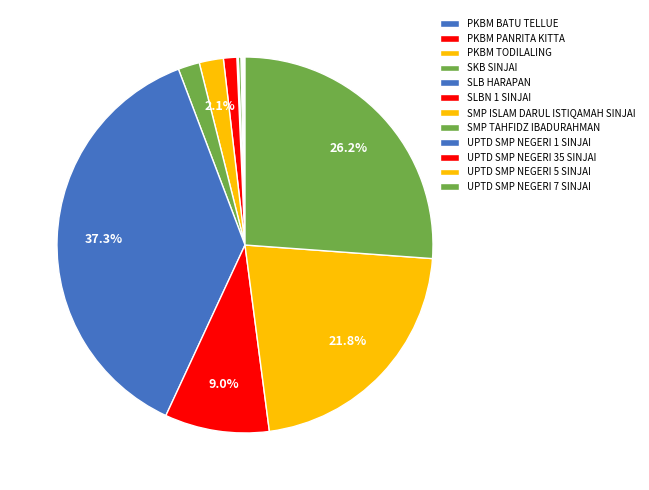

How many segments does this pie chart have?

12